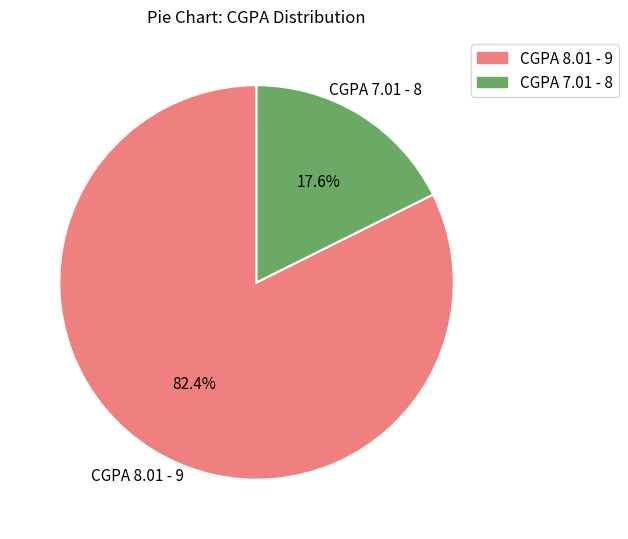

The CGPA 7.01 - 8 slice represents 8% of the pie. True or false?

False